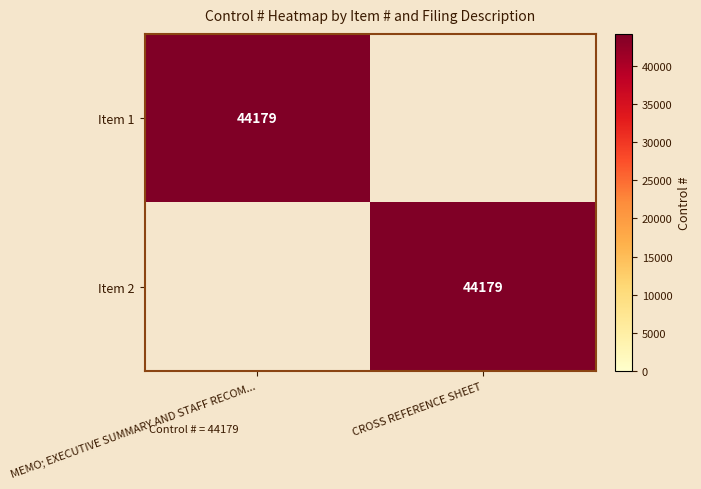

The Item 2 series shows 21990 at CROSS REFERENCE SHEET. True or false?

False